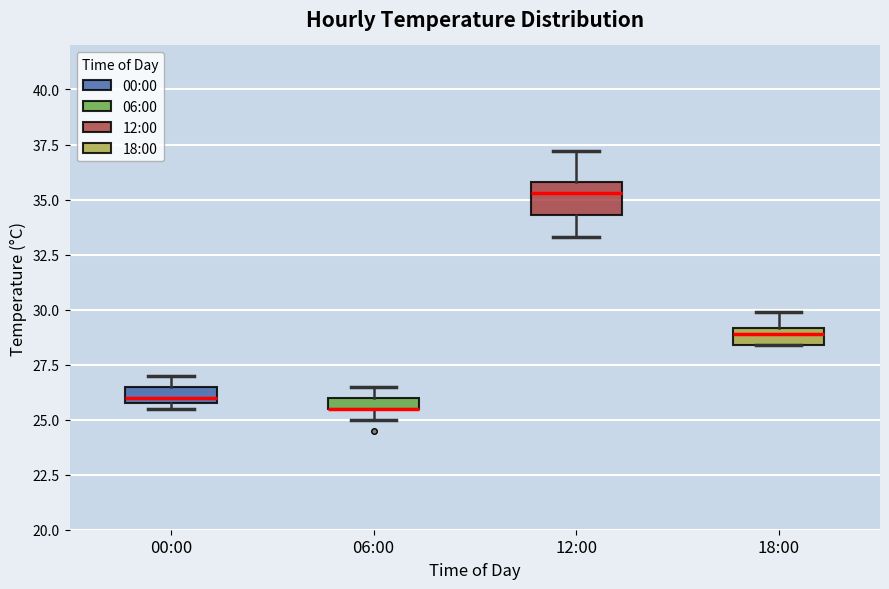

Where is the upper edge of the box for 00:00 on the y-axis? The values are not printed on the chart, so give them approximately, as read against the axis.

26.5